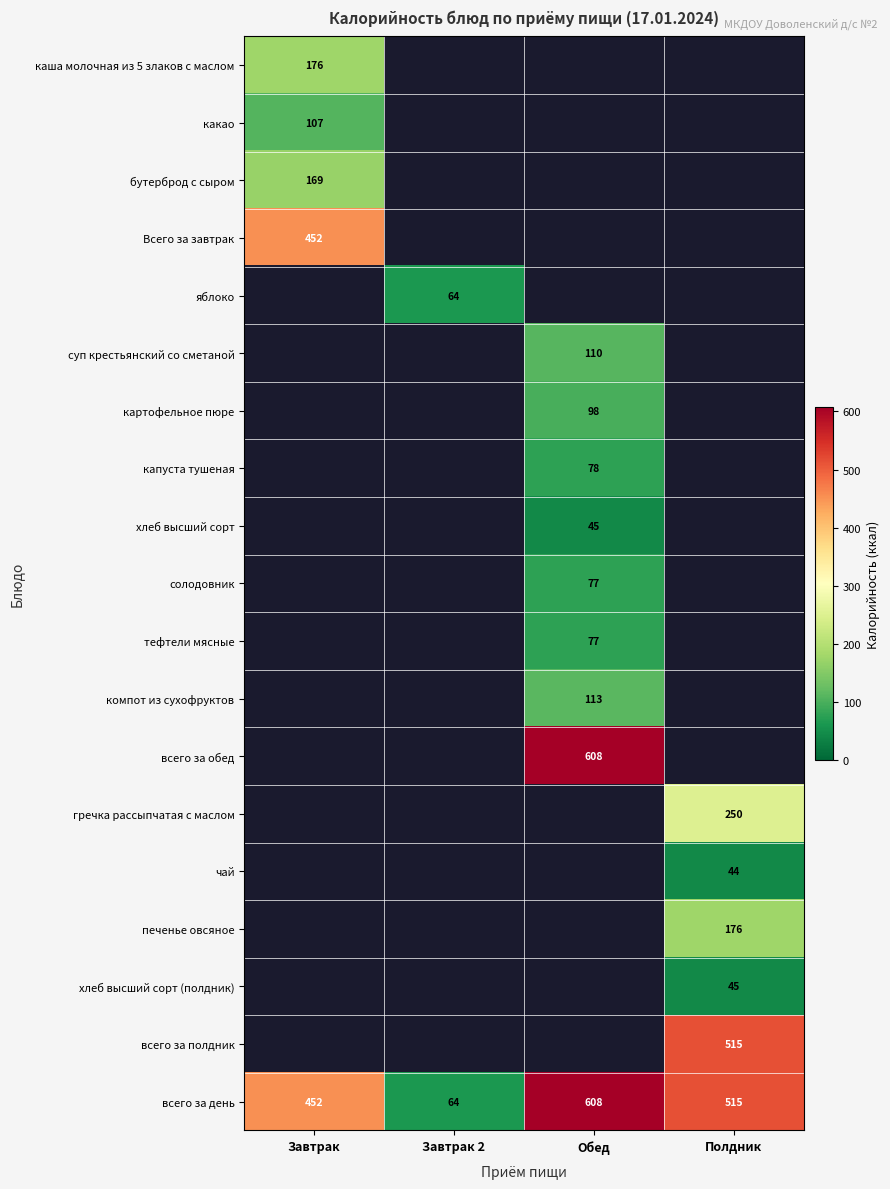

At how many categories does at least one series exceed 366?

3